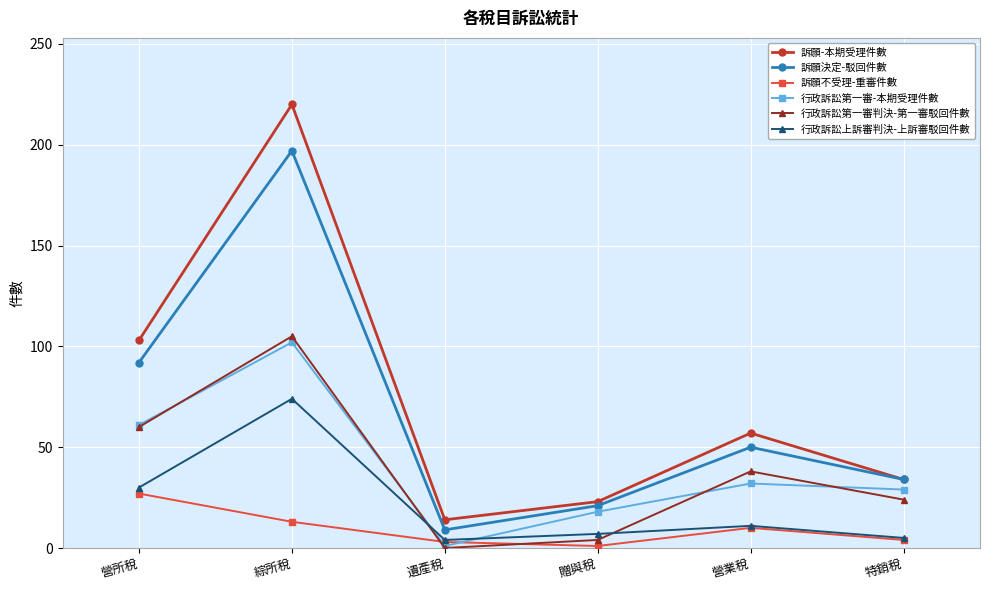

Which series has the largest range (max minus min)?

訴願-本期受理件數